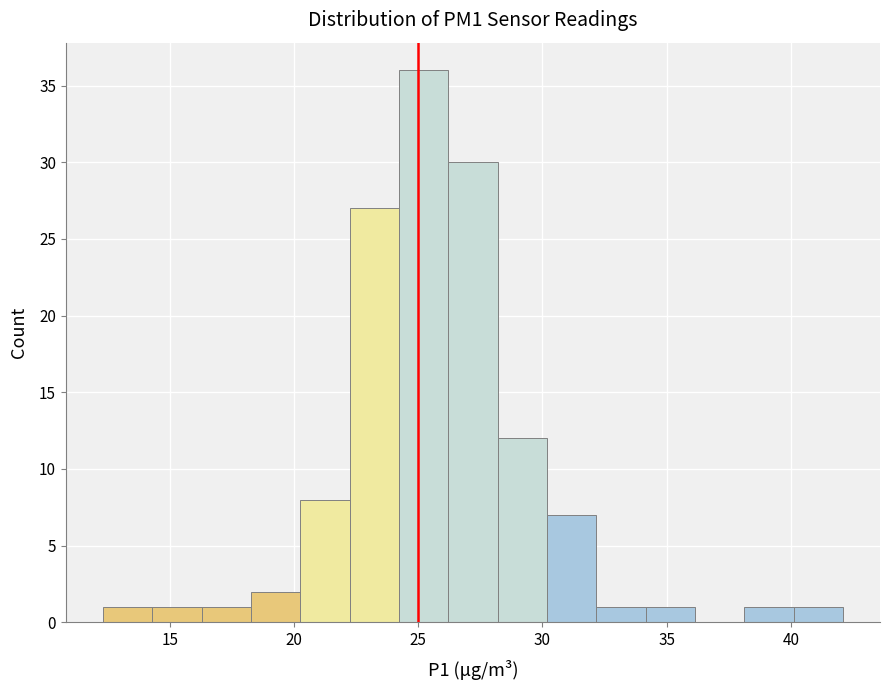

Around what value on the x-axis is the tallest bar? Give the approximate position of its centre, as read against the axis.

25.0